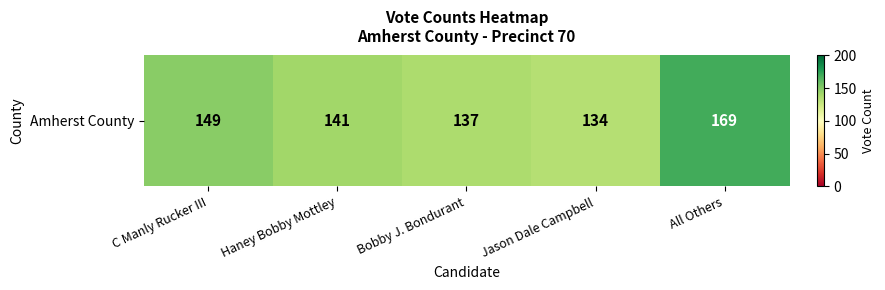

Rank the categories by value from lowest to highest.

Jason Dale Campbell, Bobby J. Bondurant, Haney Bobby Mottley, C Manly Rucker III, All Others